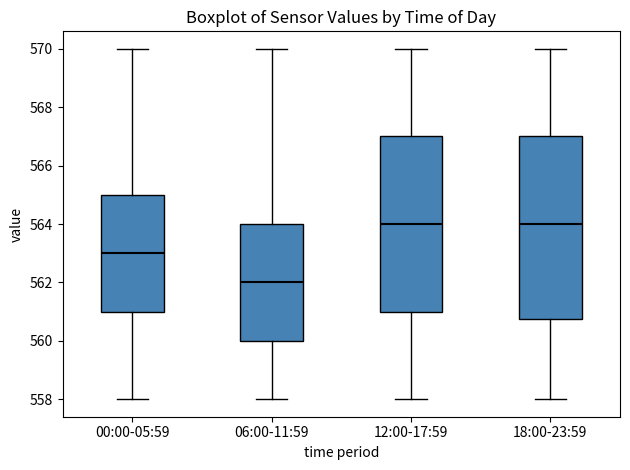

Reading left to right, read every box against the y-axis: the position of its median line, the range the box covers, and the ends of its whiskers. The values are not printed on the chart, so give them approximately, as read against the axis.

00:00-05:59: median 563.0, box 561.0 to 565.0, whiskers 558.0 to 570.0
06:00-11:59: median 562.0, box 560.0 to 564.0, whiskers 558.0 to 570.0
12:00-17:59: median 564.0, box 561.0 to 567.0, whiskers 558.0 to 570.0
18:00-23:59: median 564.0, box 560.8 to 567.0, whiskers 558.0 to 570.0